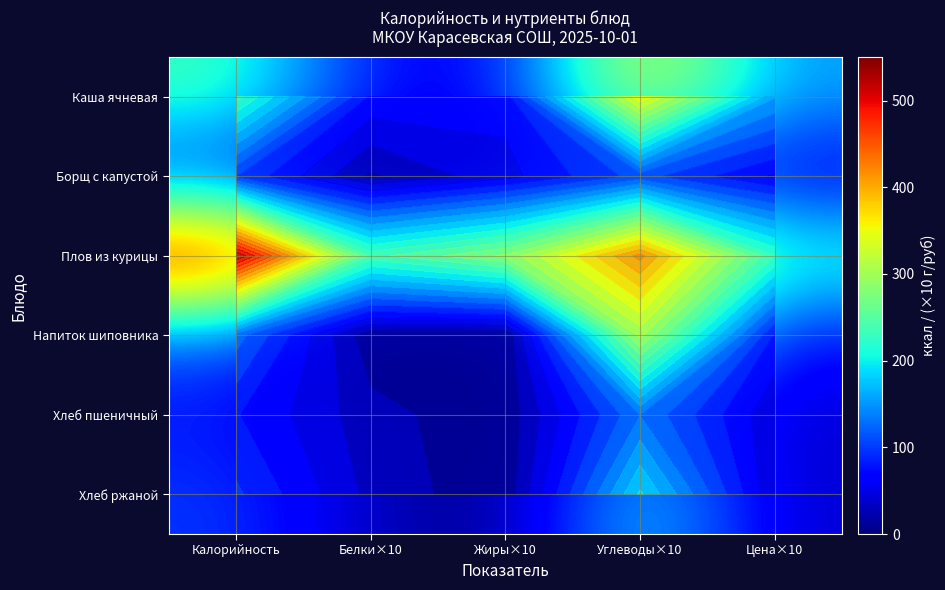

How many series are shown in this chart?

6